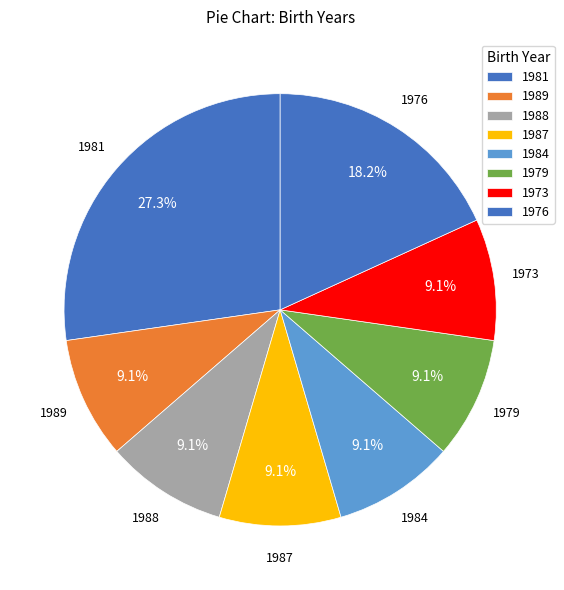

Which slice is the largest?

1981